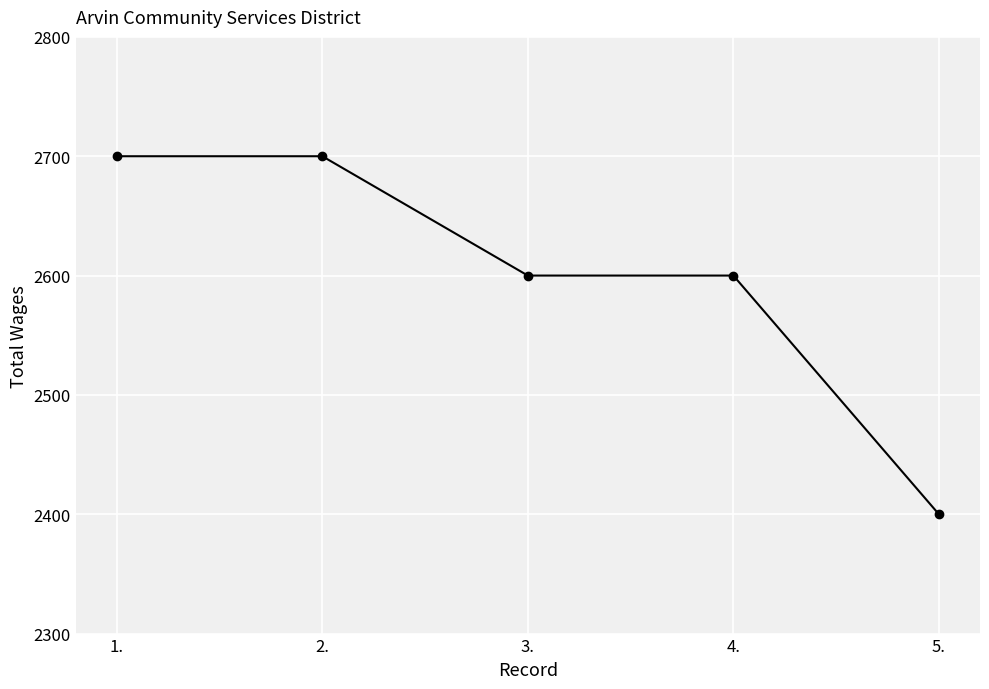

What is the average value?

2600